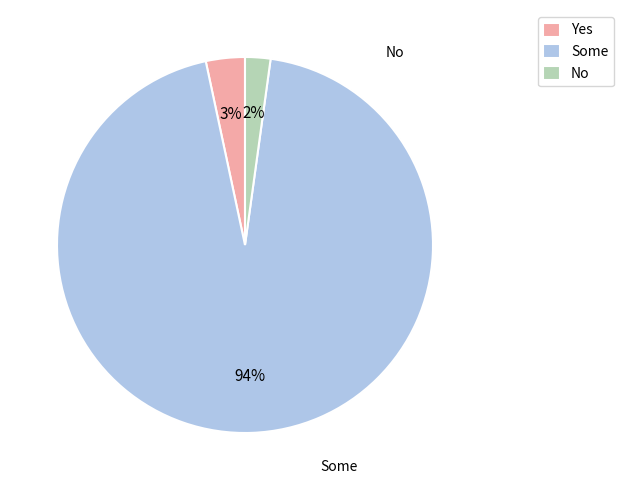

Between No and Yes, which is larger?

Yes